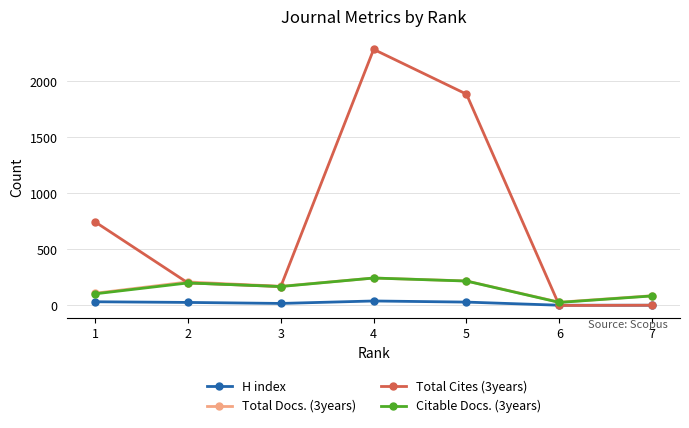

How many lines are shown in the chart?

4